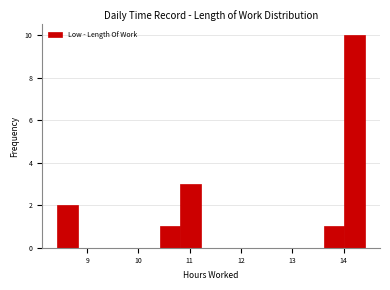

Read against the x-axis, roughly where is the centre of the tallest bar?

14.2